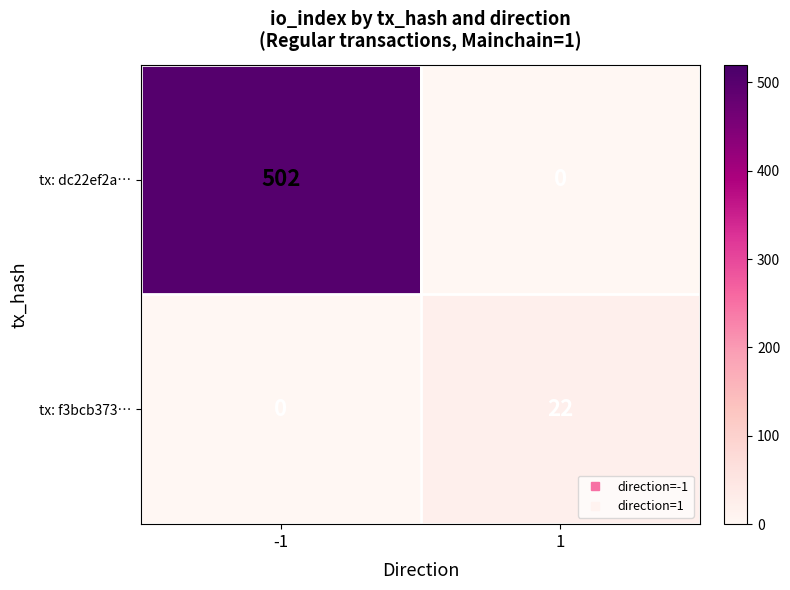

What is the total value across all series at -1?

502